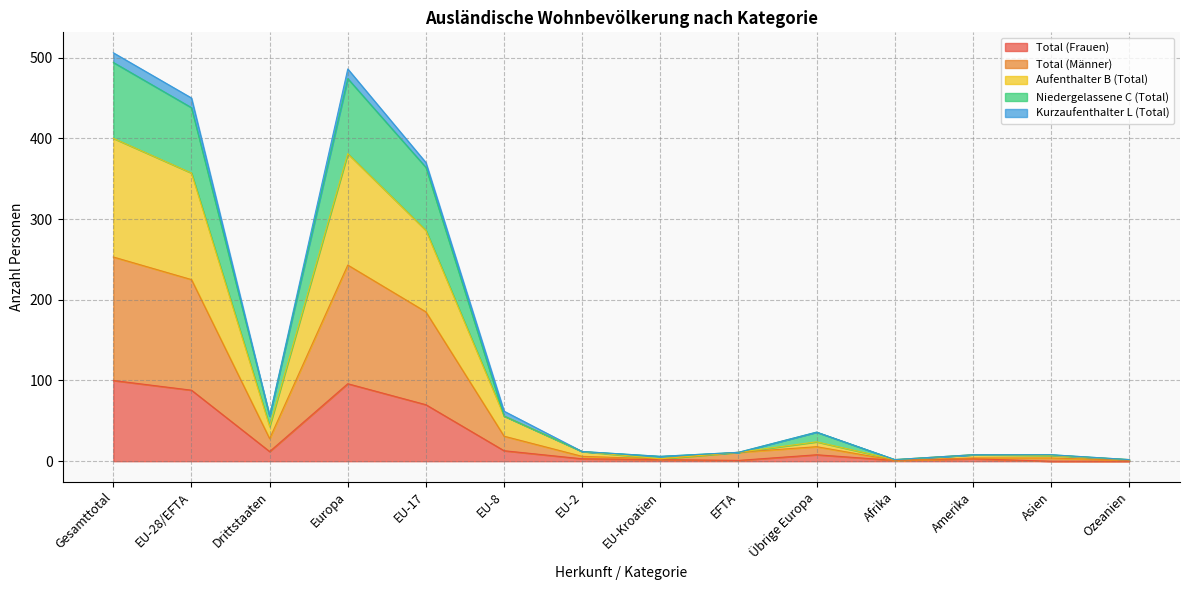

What is the maximum value for Total (Frauen)?

100